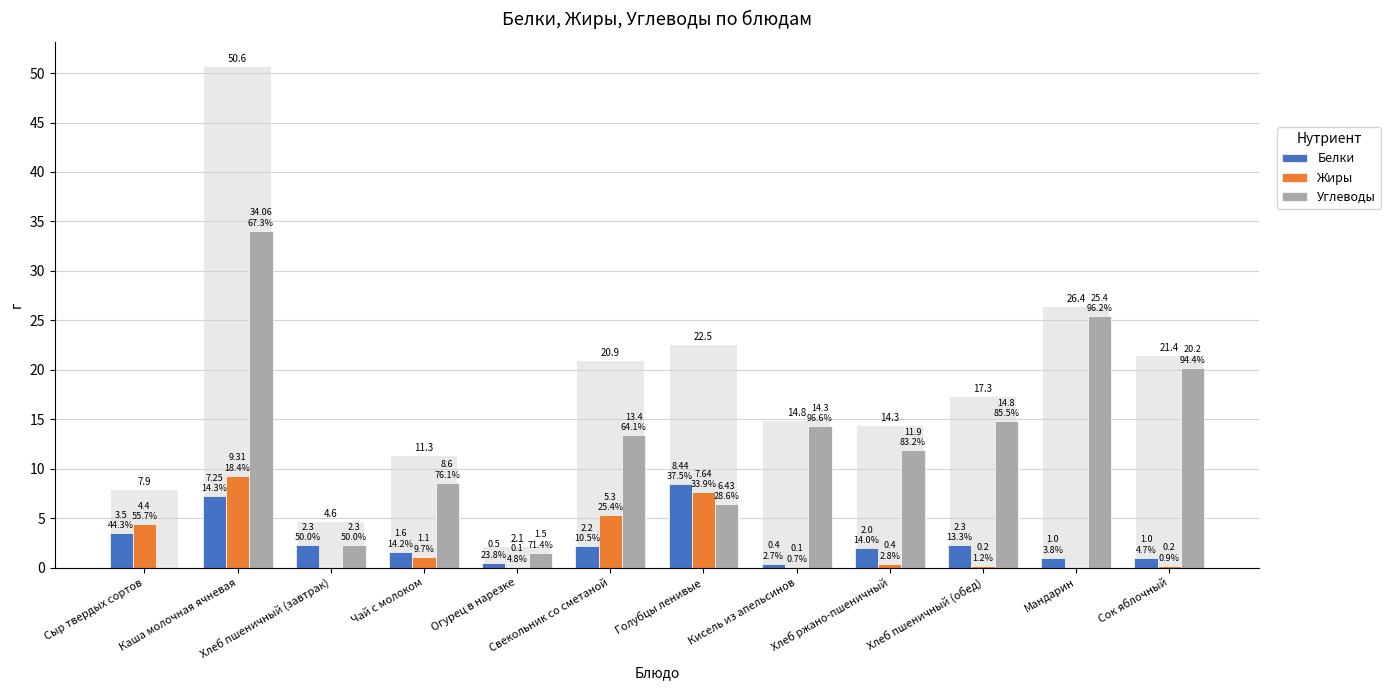

At which category does the chart reach its minimum across all series?

Хлеб пшеничный (завтрак)